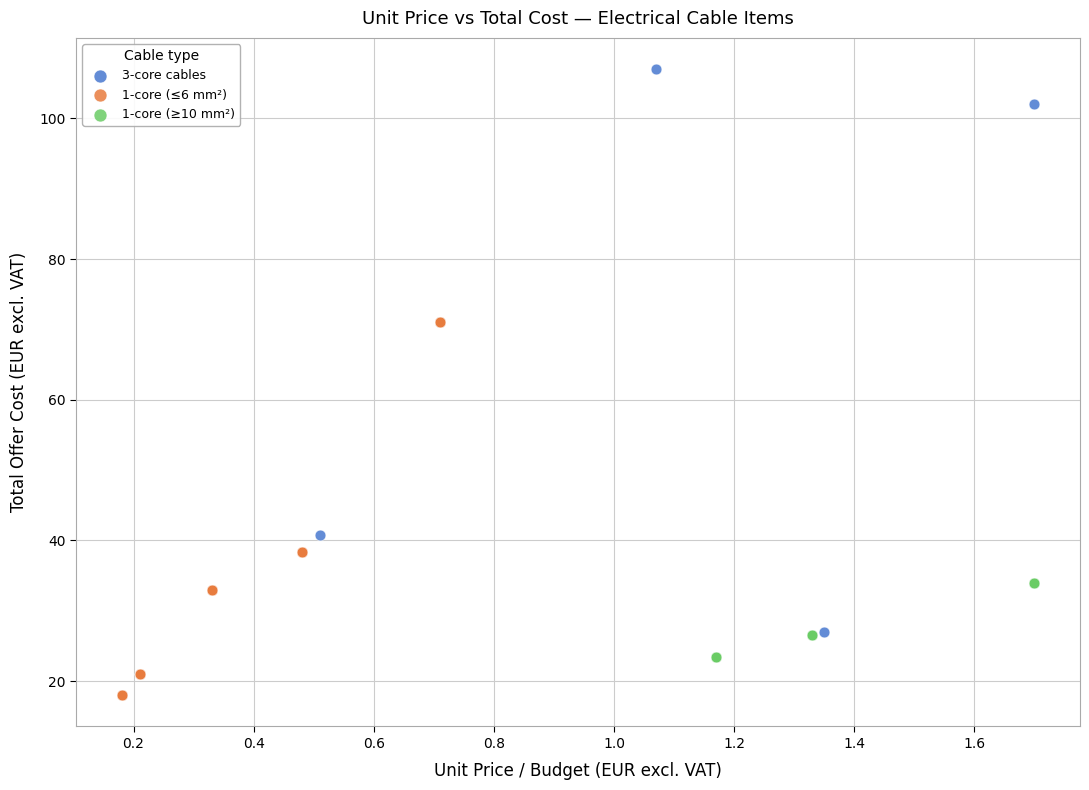

Which series reaches the minimum Y coordinate?

1-core (≤6 mm²)